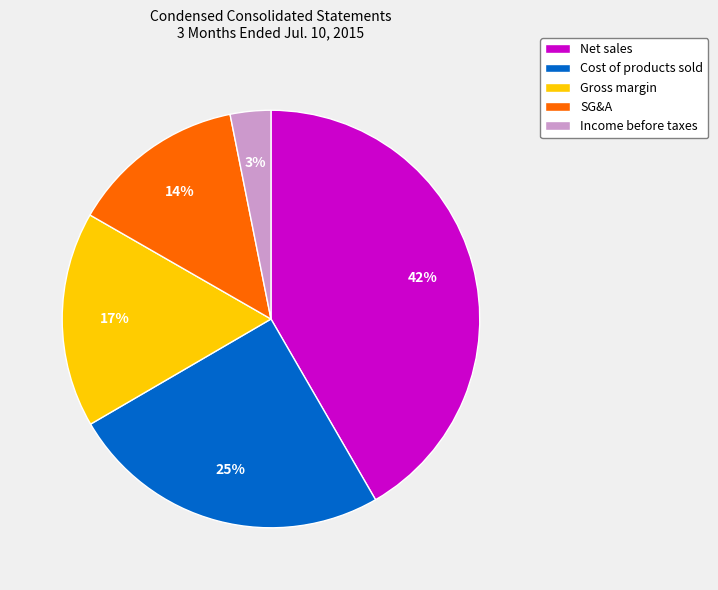

Count the number of slices in the pie.

5